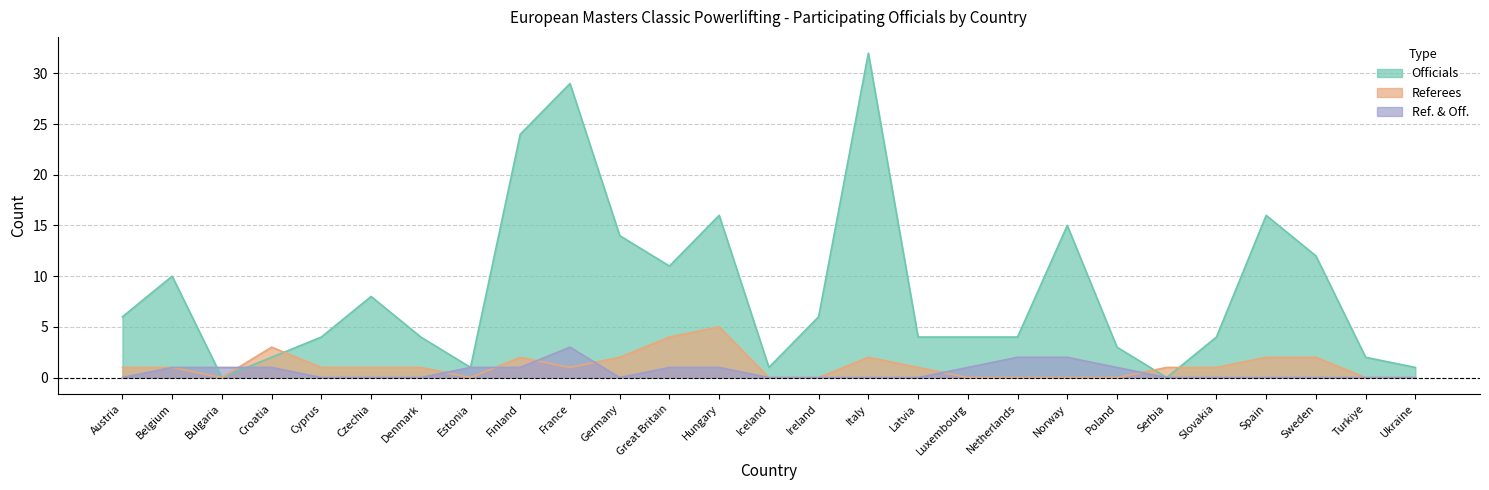

True or false: Referees has more than 1 interior local peaks.

True